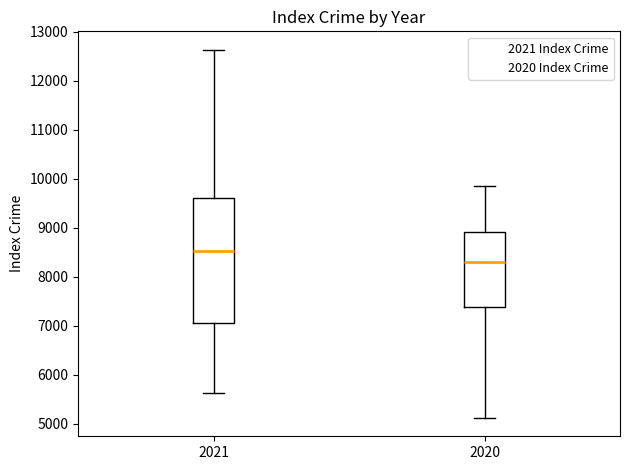

Reading left to right, transcribe this box plot: for each box, give where its median line is, the range the box spans, and where its two whiskers end, as read against the y-axis. The values are not printed on the chart, so give them approximately, as read against the axis.

2021: median 8500, box 7000 to 9600, whiskers 5600 to 12600
2020: median 8300, box 7400 to 8900, whiskers 5100 to 9900